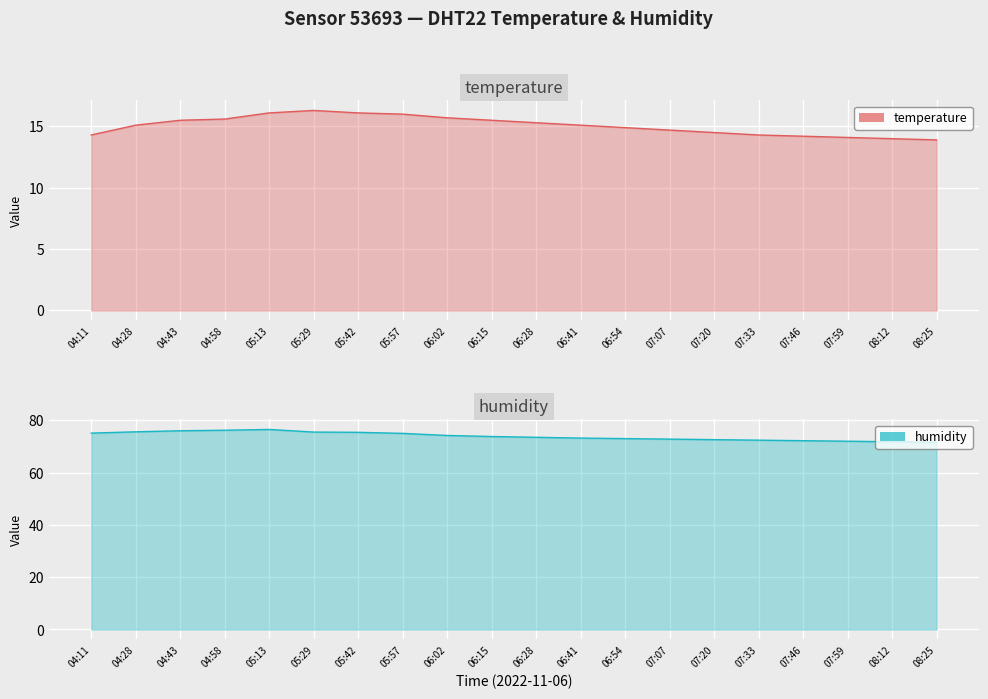

True or false: temperature has a value of 14.3 at 04:11.

True